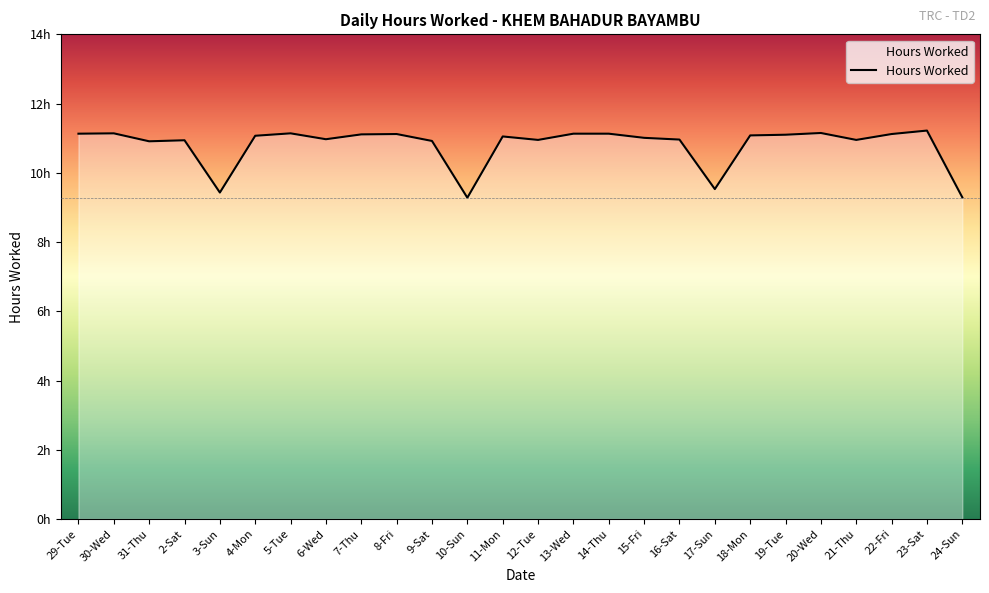

Reading right to left, what are all the values shown in this chart?

24-Sun=9.3	23-Sat=11.2	22-Fri=11.1	21-Thu=10.9	20-Wed=11.2	19-Tue=11.1	18-Mon=11.1	17-Sun=9.5	16-Sat=11.0	15-Fri=11.0	14-Thu=11.1	13-Wed=11.1	12-Tue=10.9	11-Mon=11.1	10-Sun=9.3	9-Sat=10.9	8-Fri=11.1	7-Thu=11.1	6-Wed=11.0	5-Tue=11.1	4-Mon=11.1	3-Sun=9.4	2-Sat=10.9	31-Thu=10.9	30-Wed=11.1	29-Tue=11.1